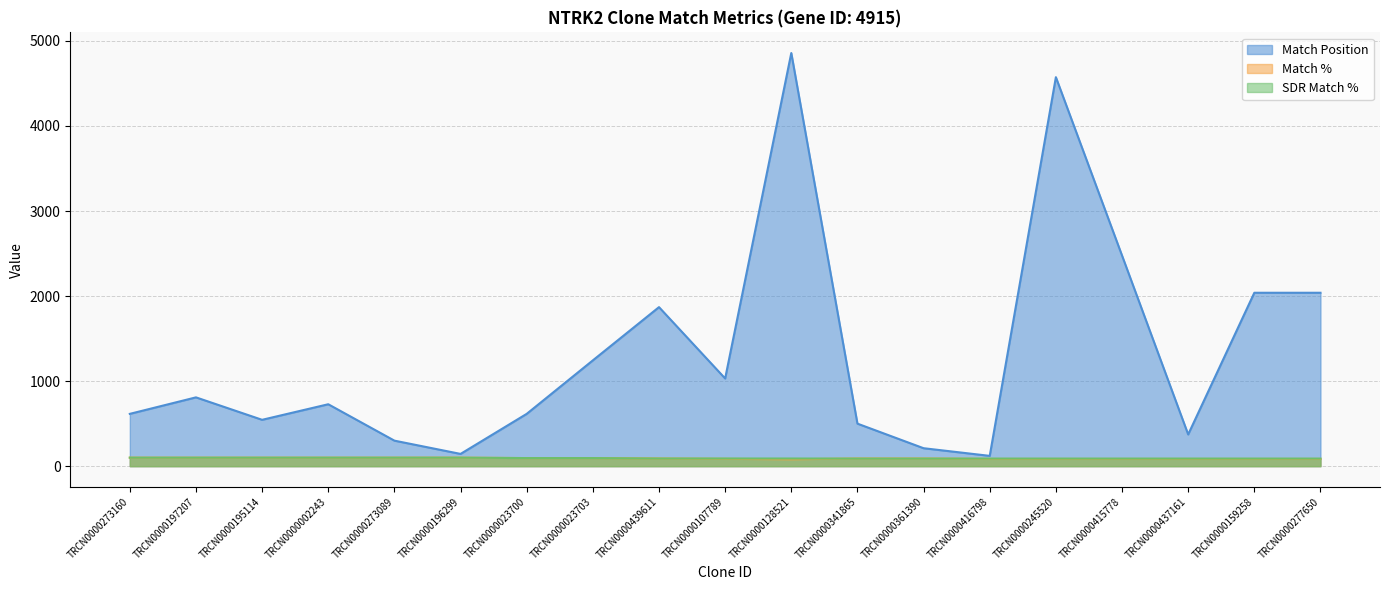

How many interior local valleys does the Match % series have?

1